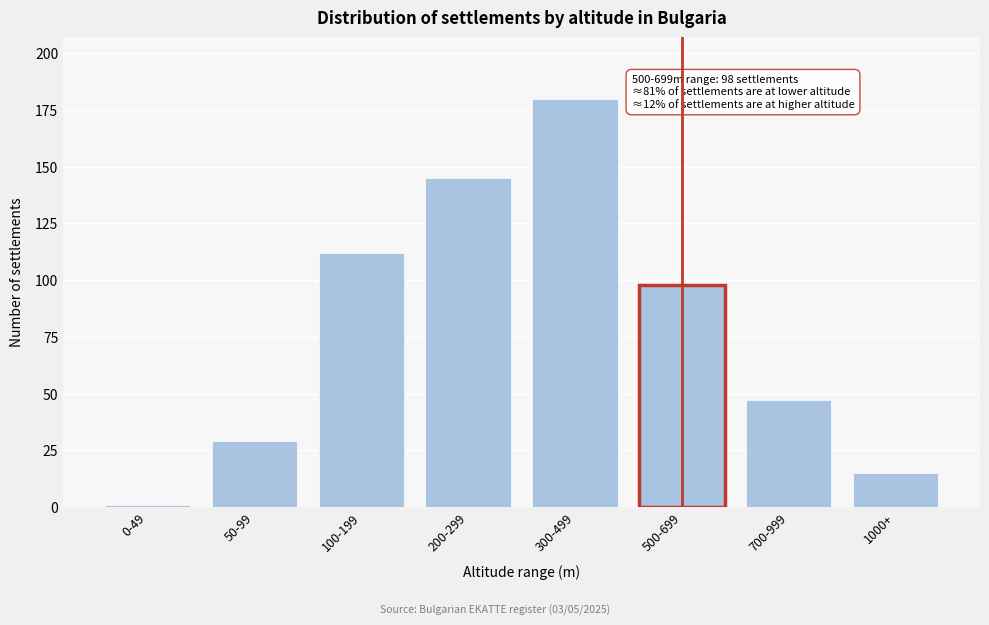

Reading left to right, extract all data points from this chart.

1	29	112	145	180	98	47	15